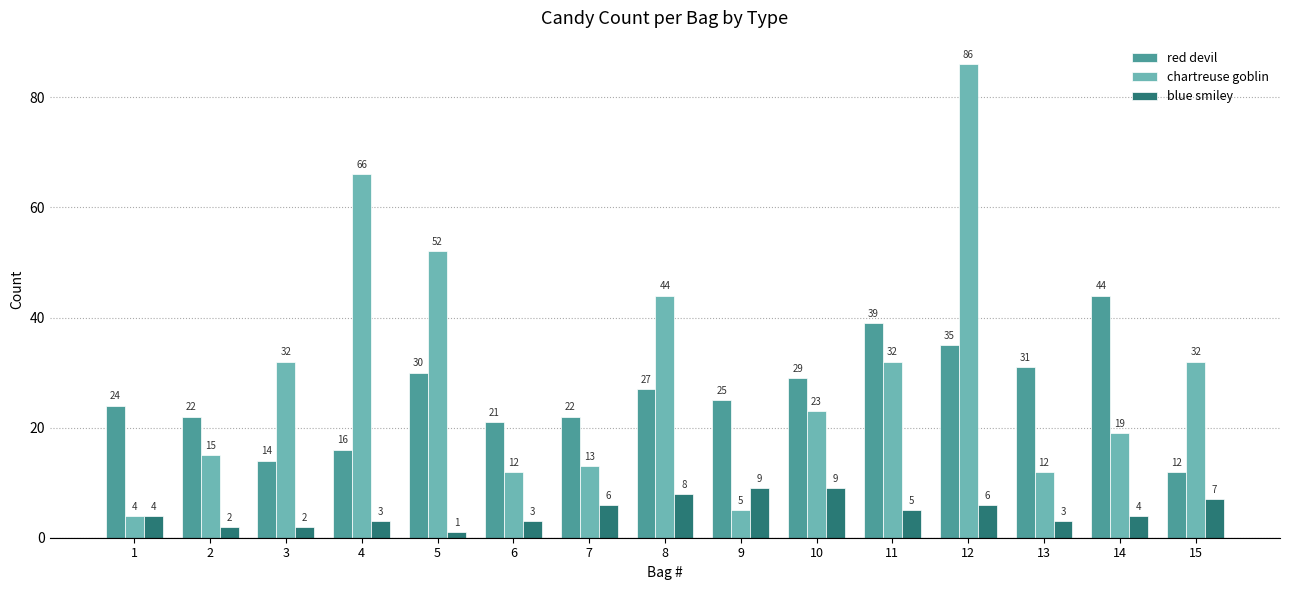

Reading left to right, what are all the values shown in this chart?

red devil: 24	22	14	16	30	21	22	27	25	29	39	35	31	44	12
chartreuse goblin: 4	15	32	66	52	12	13	44	5	23	32	86	12	19	32
blue smiley: 4	2	2	3	1	3	6	8	9	9	5	6	3	4	7